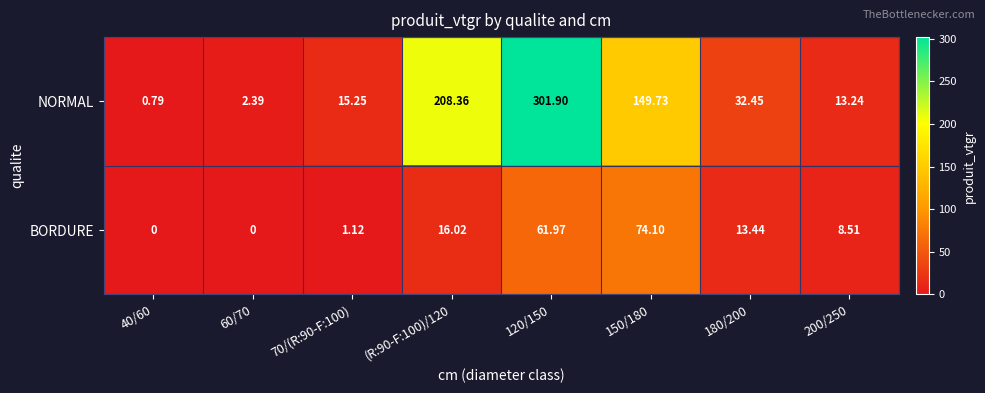

Which series changed the most between (R:90-F:100)/120 and 200/250?

NORMAL